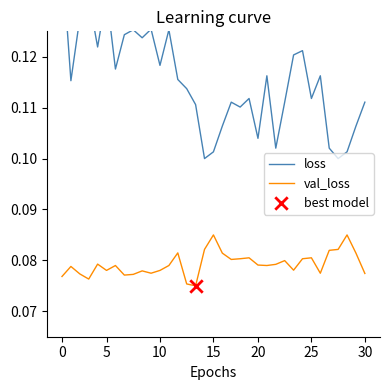

Is it true that val_loss equals 0.0 at 15?

False